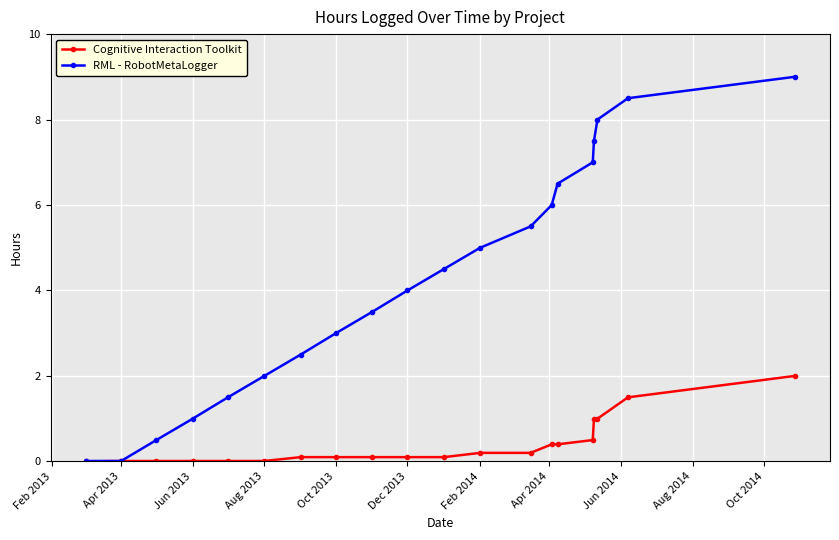

List the series in order of their overall mean, highest first.

RML - RobotMetaLogger, Cognitive Interaction Toolkit